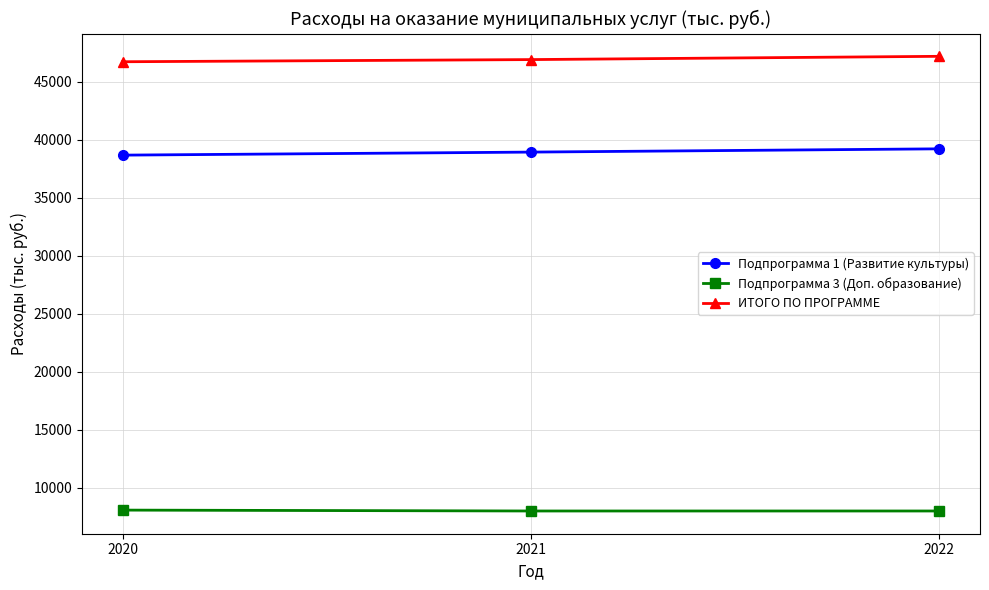

What is the smallest value displayed?

7977.2